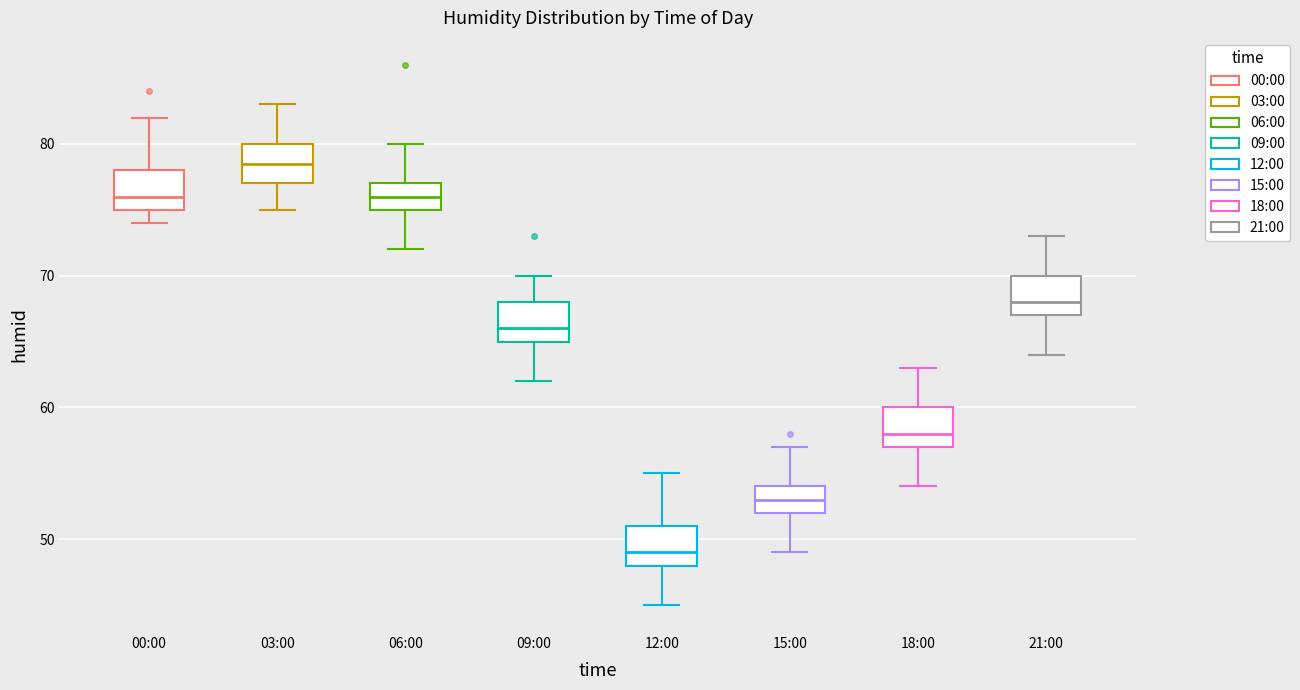

Which box has the lowest median line?

12:00